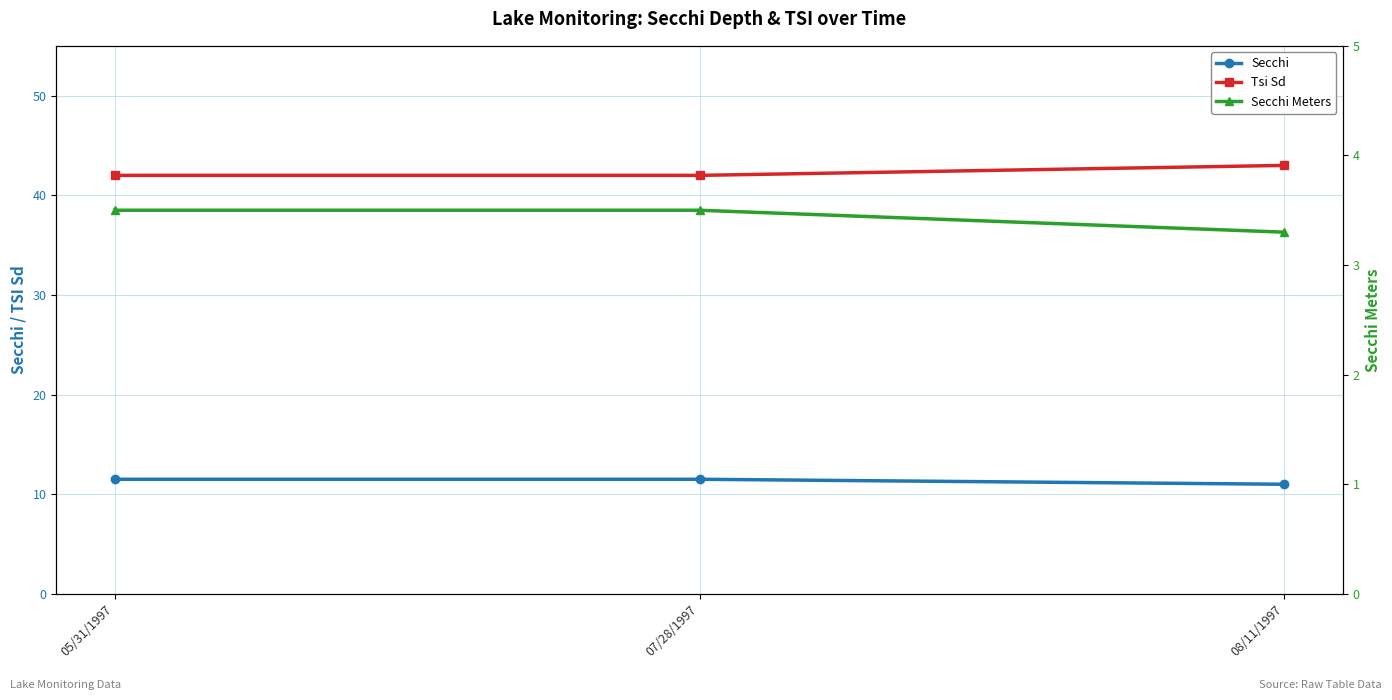

Reading right to left, list all the values displayed in this chart.

Secchi: 11.0	11.5	11.5
Tsi Sd: 43.0	42.0	42.0
Secchi Meters: 3.3	3.5	3.5